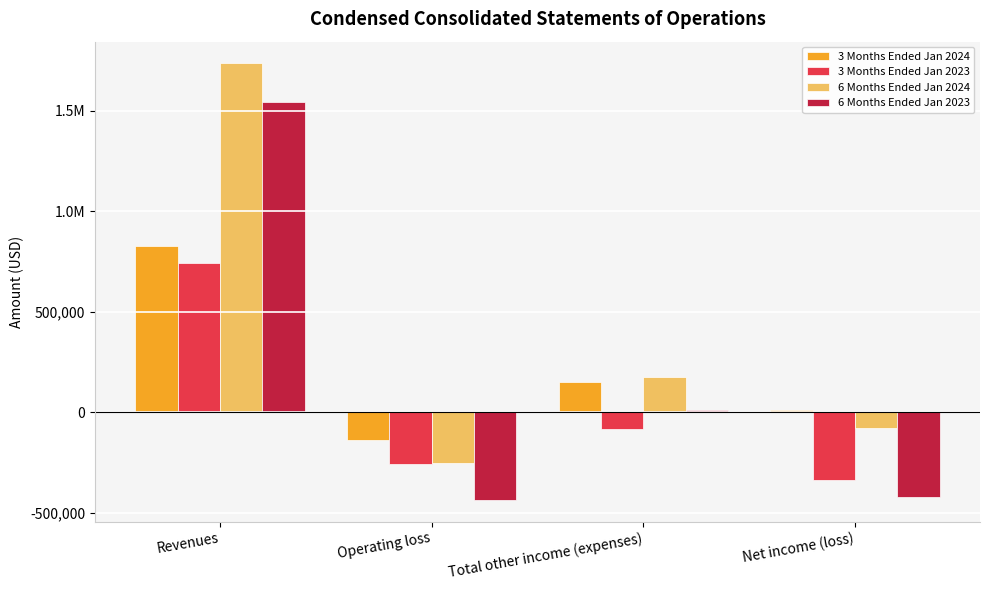

Reading left to right, extract all data points from this chart.

3 Months Ended Jan 2024: Revenues=826602	Operating loss=-137162	Total other income (expenses)=149823	Net income (loss)=12661
3 Months Ended Jan 2023: Revenues=744051	Operating loss=-255161	Total other income (expenses)=-83392	Net income (loss)=-338553
6 Months Ended Jan 2024: Revenues=1736554	Operating loss=-254641	Total other income (expenses)=177444	Net income (loss)=-77197
6 Months Ended Jan 2023: Revenues=1543511	Operating loss=-436055	Total other income (expenses)=12830	Net income (loss)=-423225